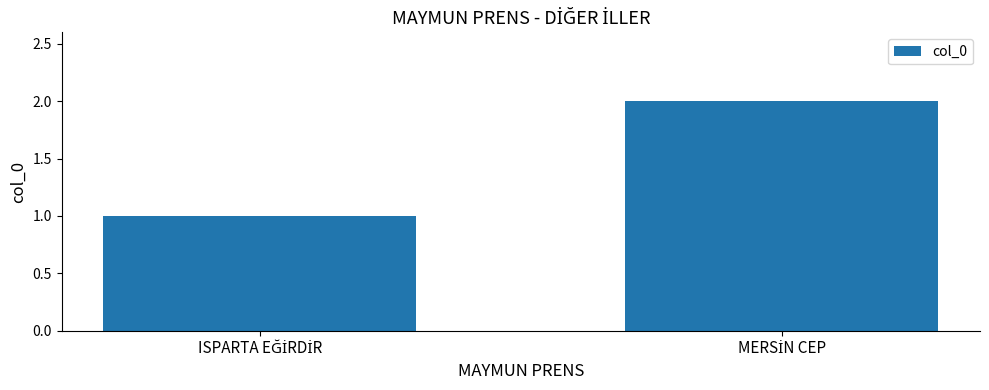

What is the sum of all values?

3